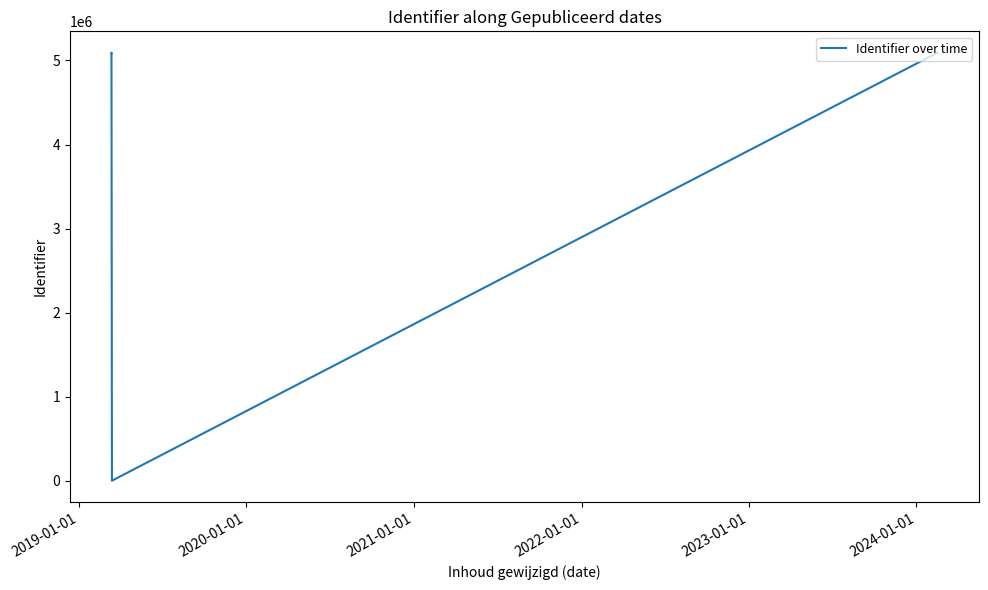

What is the sum of all values?

20368227